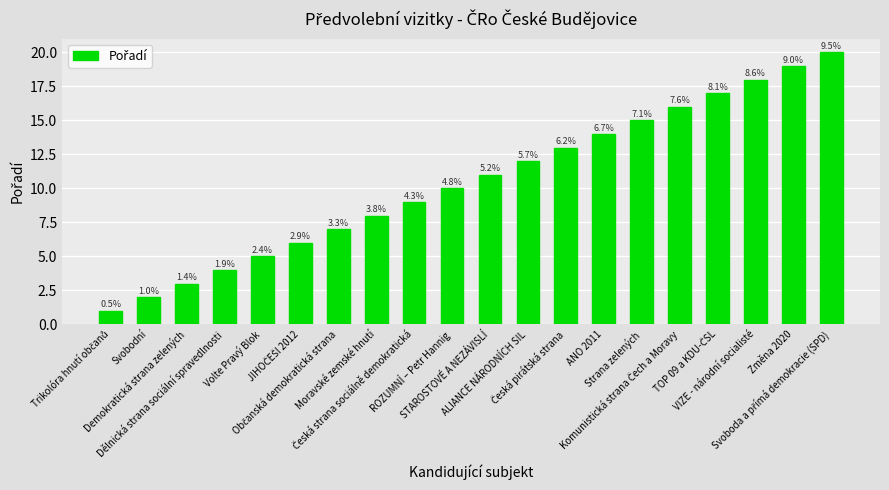

How many bars are there in total?

20